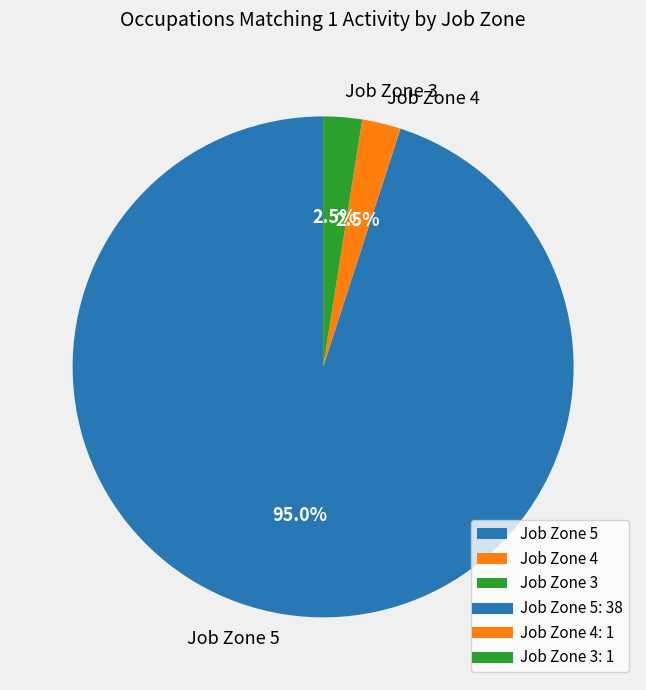

What is the largest slice in the pie chart?

Job Zone 5